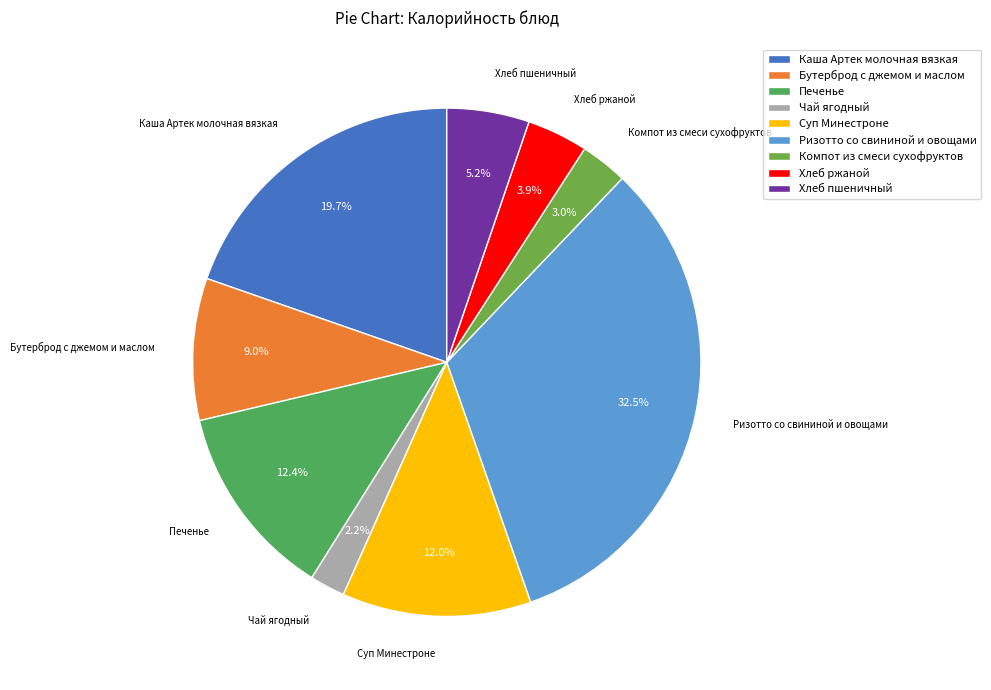

What percentage do Компот из смеси сухофруктов and Хлеб пшеничный together represent?

8.2%